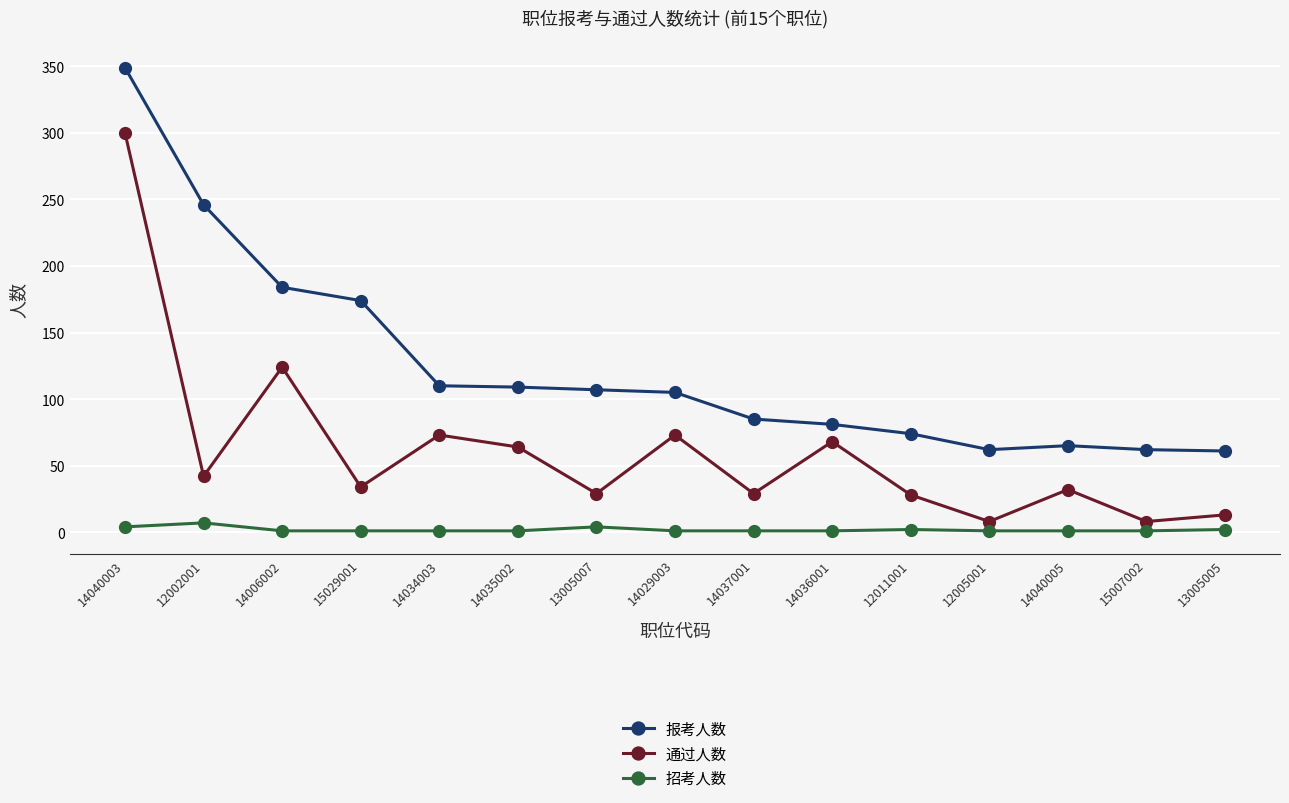

True or false: 报考人数 and 招考人数 intersect in this chart.

False